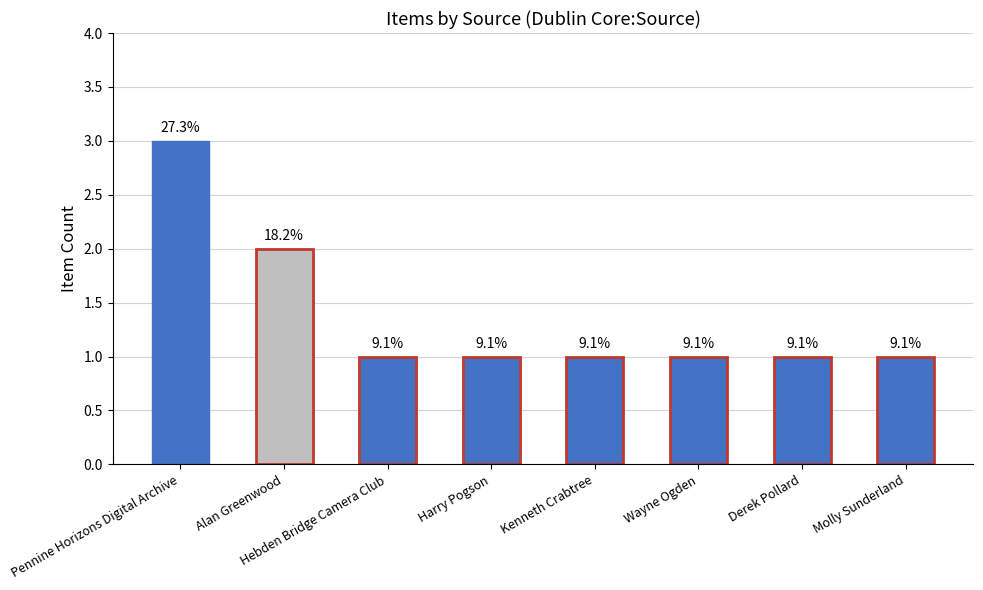

Are the bars horizontal?

No